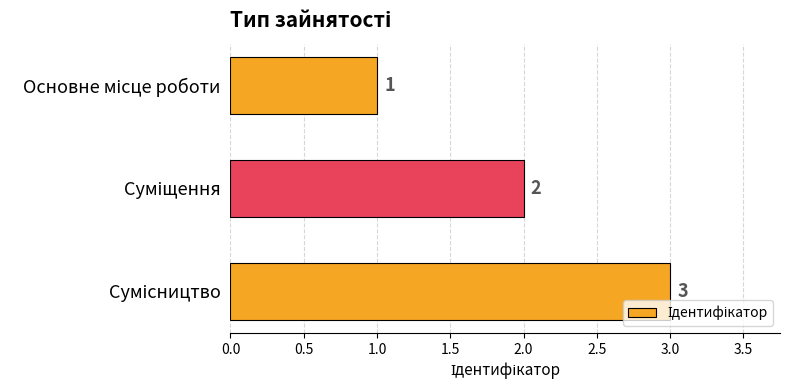

Count the values in the range 1 to 3.

3